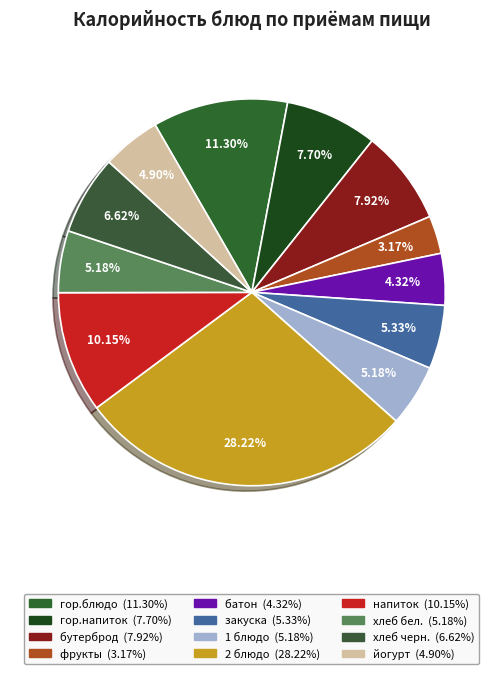

To the nearest percent, what percentage of the pie is хлеб черн.?

7%